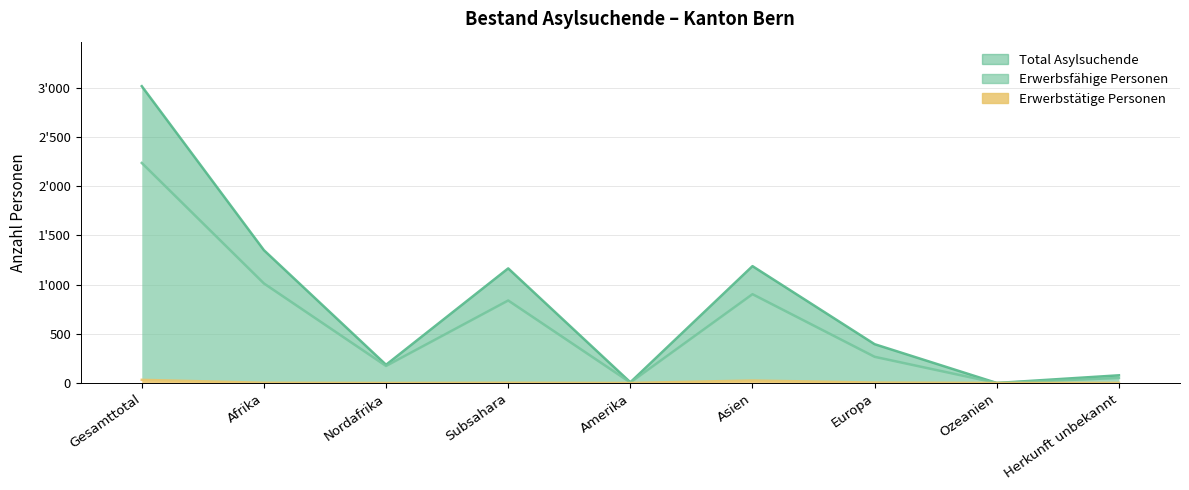

At which category is the sum across all series the highest?

Gesamttotal